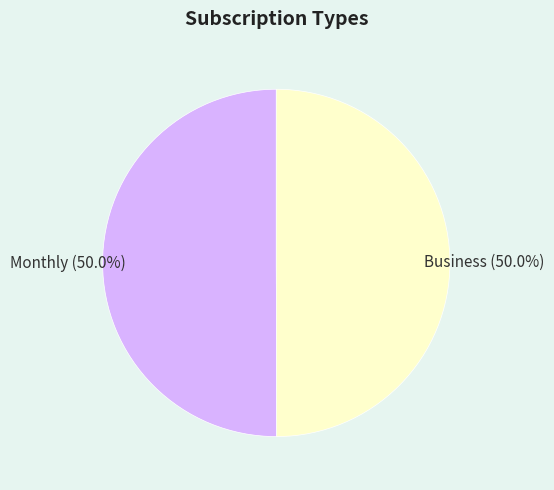

What is the ratio of the value at Monthly (50.0%) to the value at Business (50.0%)?

1.0